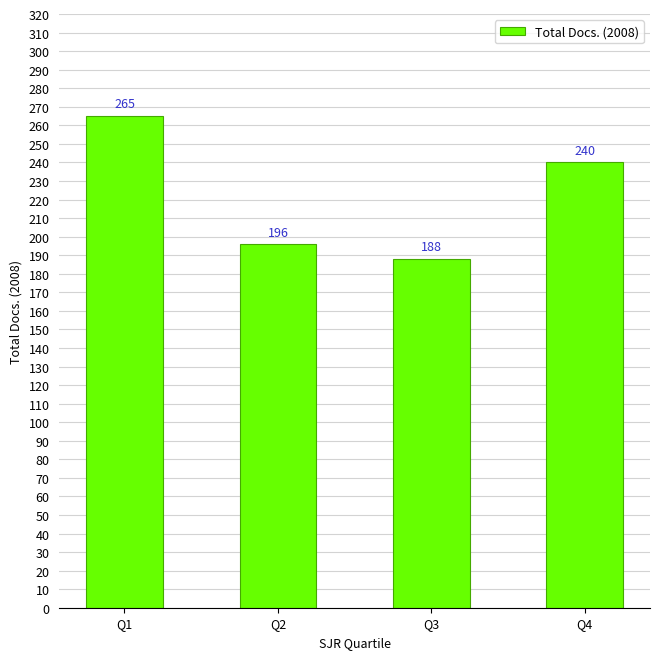

Approximately how many times larger is the value at Q2 compared to Q1?

0.7